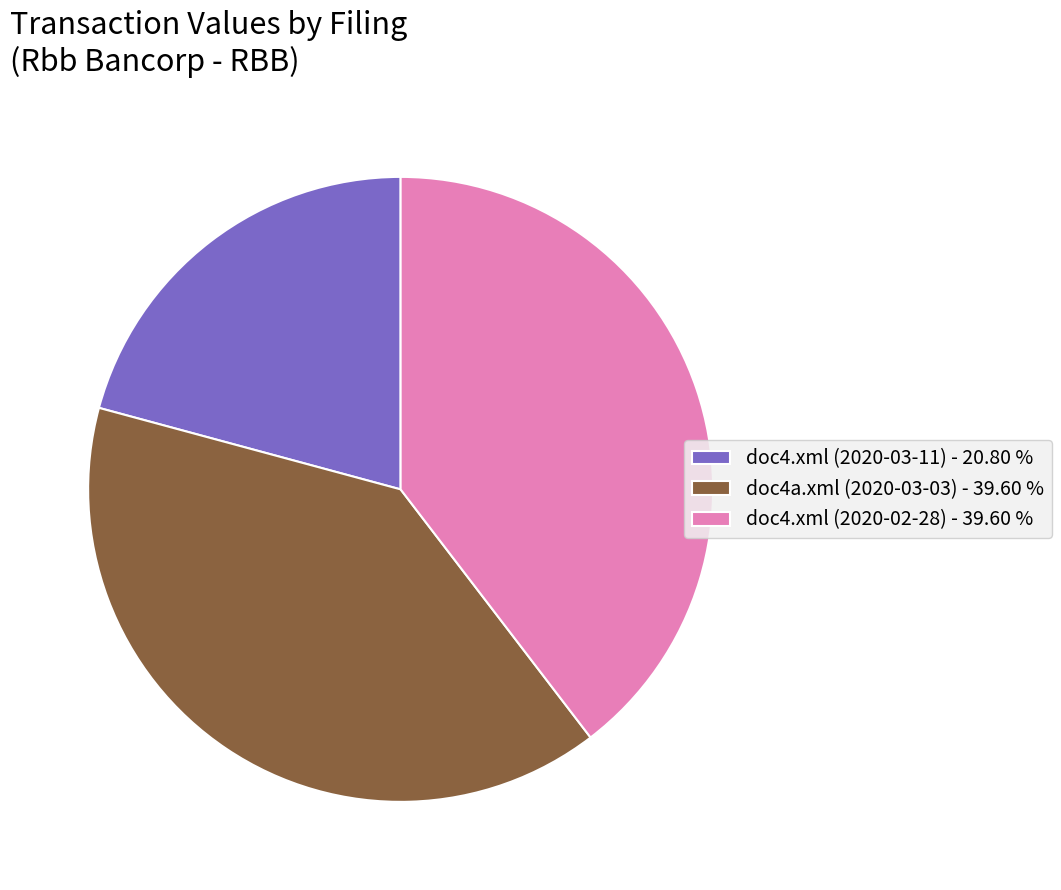

Do doc4.xml (2020-02-28) - 39.60 % and doc4a.xml (2020-03-03) - 39.60 % together represent more than half of the pie?

Yes